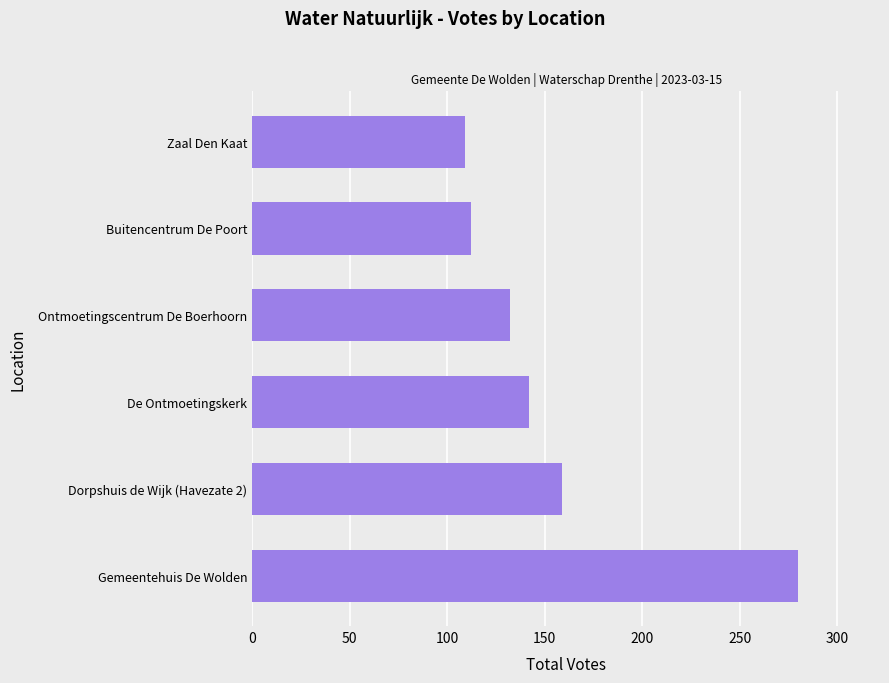

Is it true that the value at De Ontmoetingskerk is 142?

True